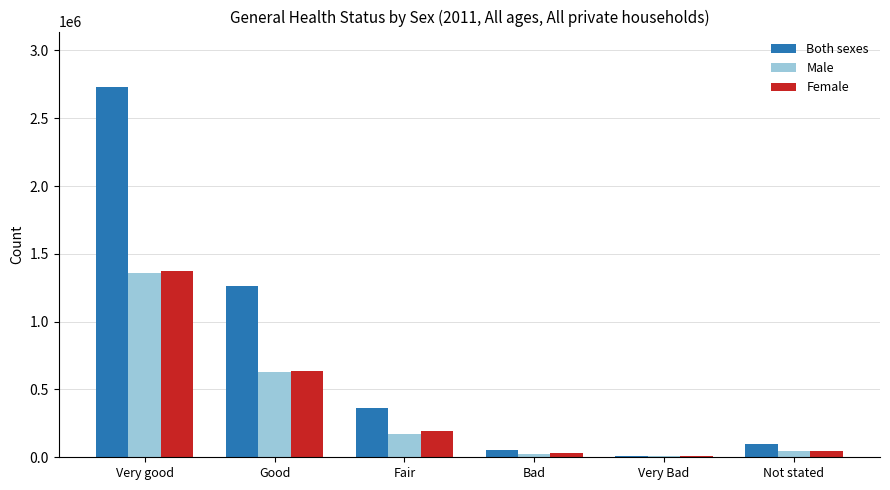

At which label is Female closest to 688641?

Good